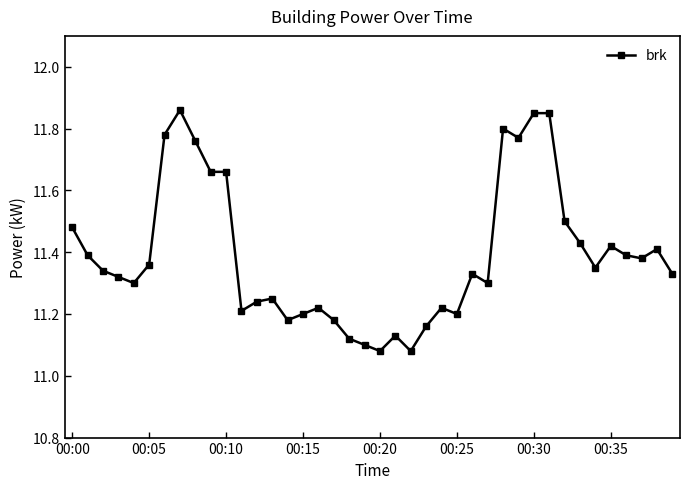

What is the difference between the second highest and minimum values?

0.8